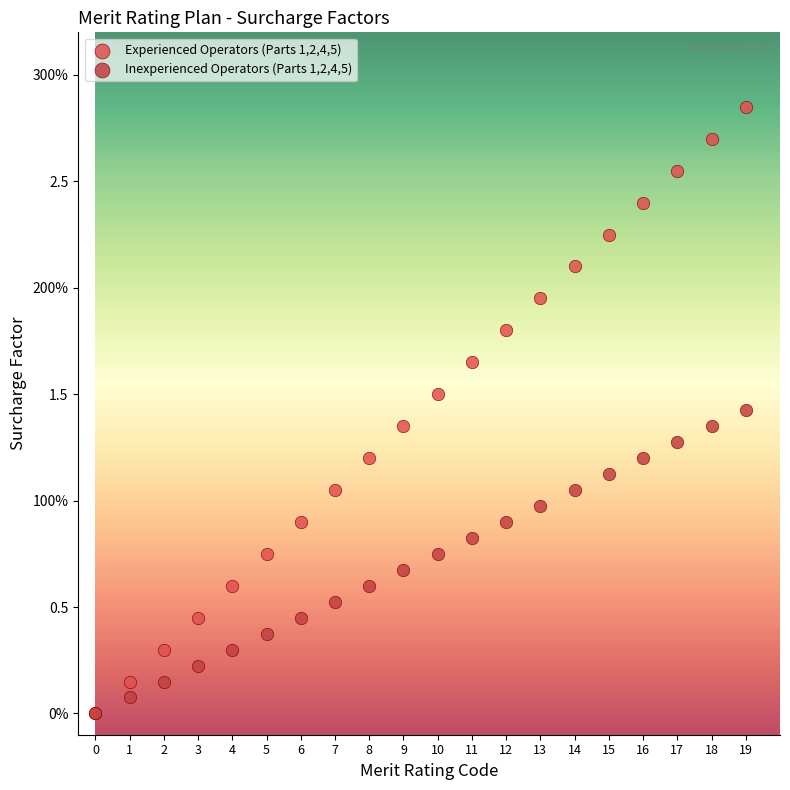

What are all the series names shown in the legend?

Experienced Operators (Parts 1,2,4,5), Inexperienced Operators (Parts 1,2,4,5)